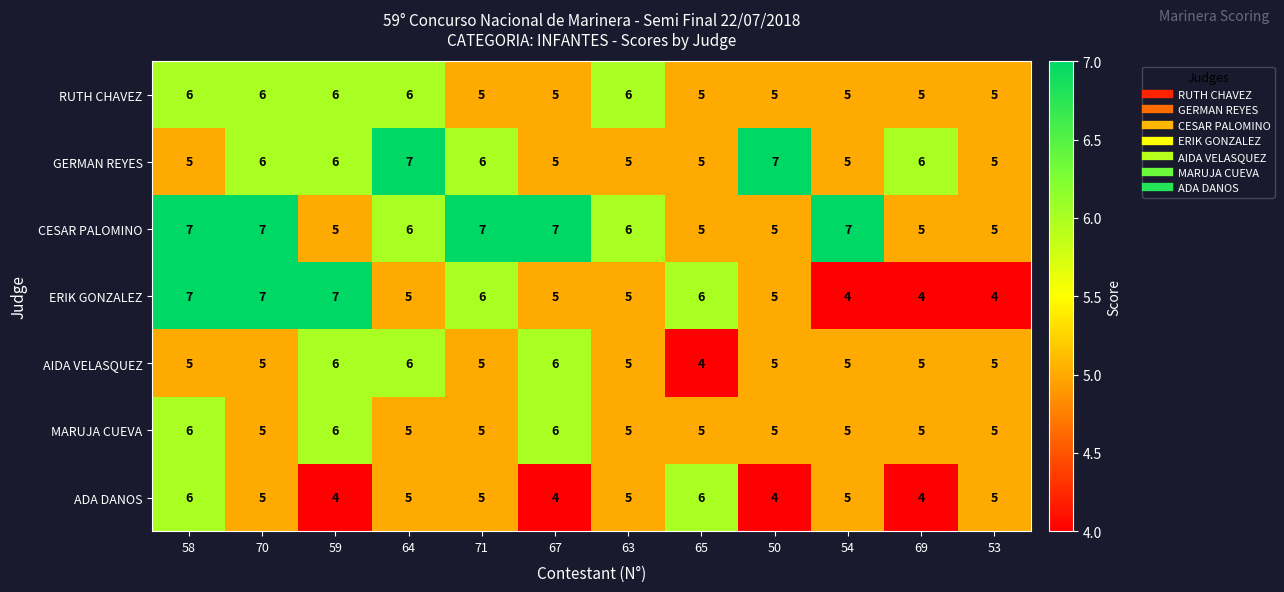

True or false: RUTH CHAVEZ has a value of 8 at 67.

False